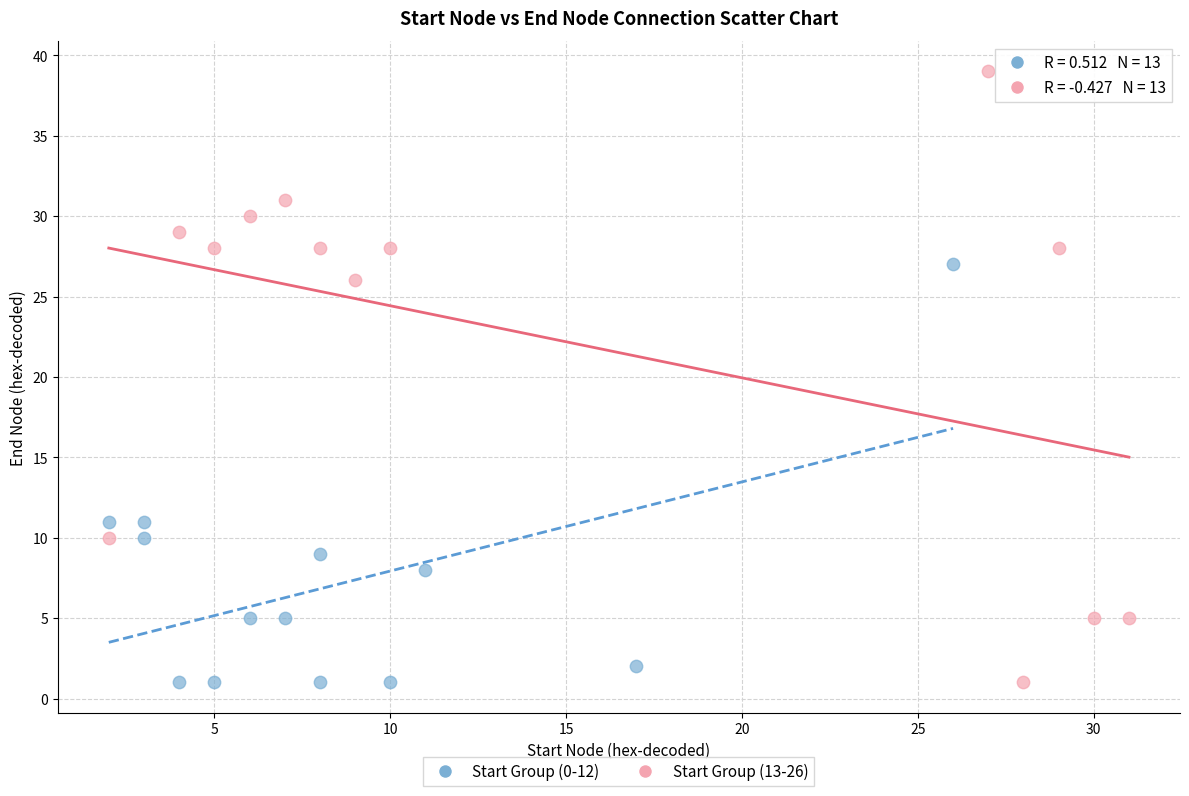

Which series has the widest spread of Y values?

Start Group (13-26)